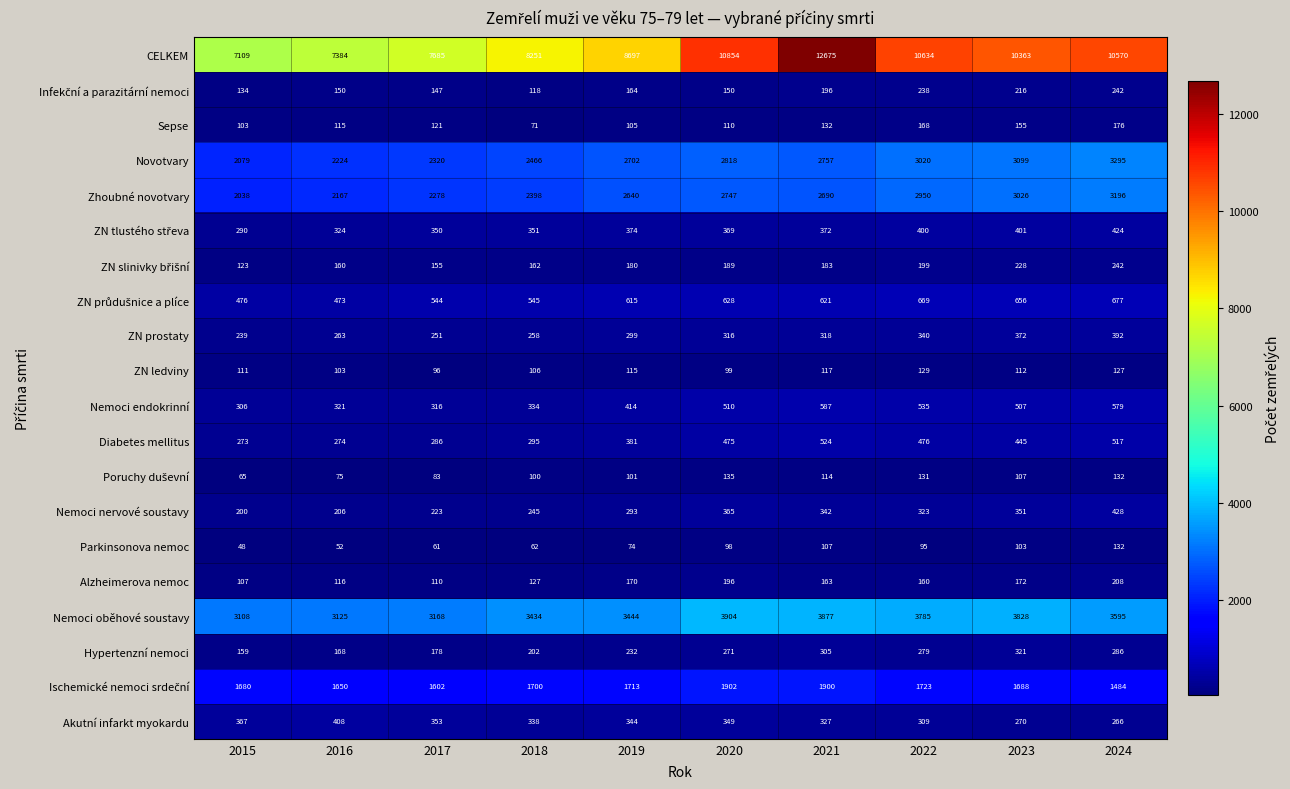

The Sepse series shows 155 at 2023. True or false?

True